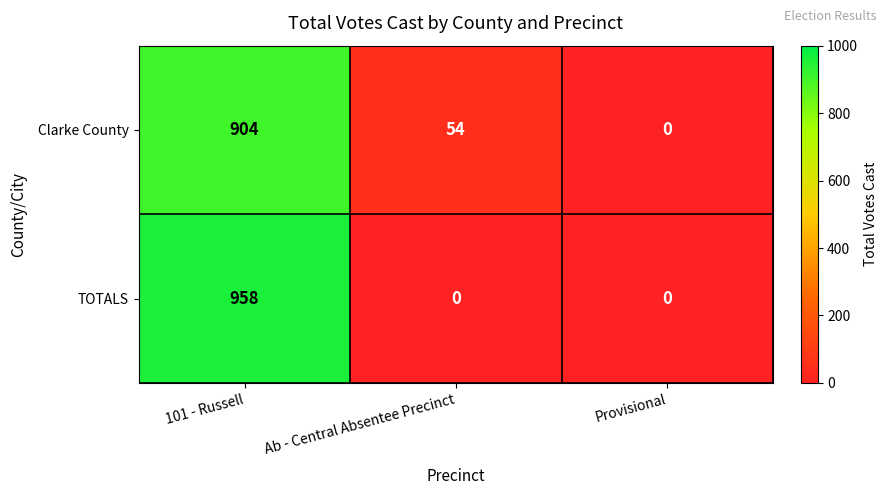

What is the average value of the TOTALS series?

319